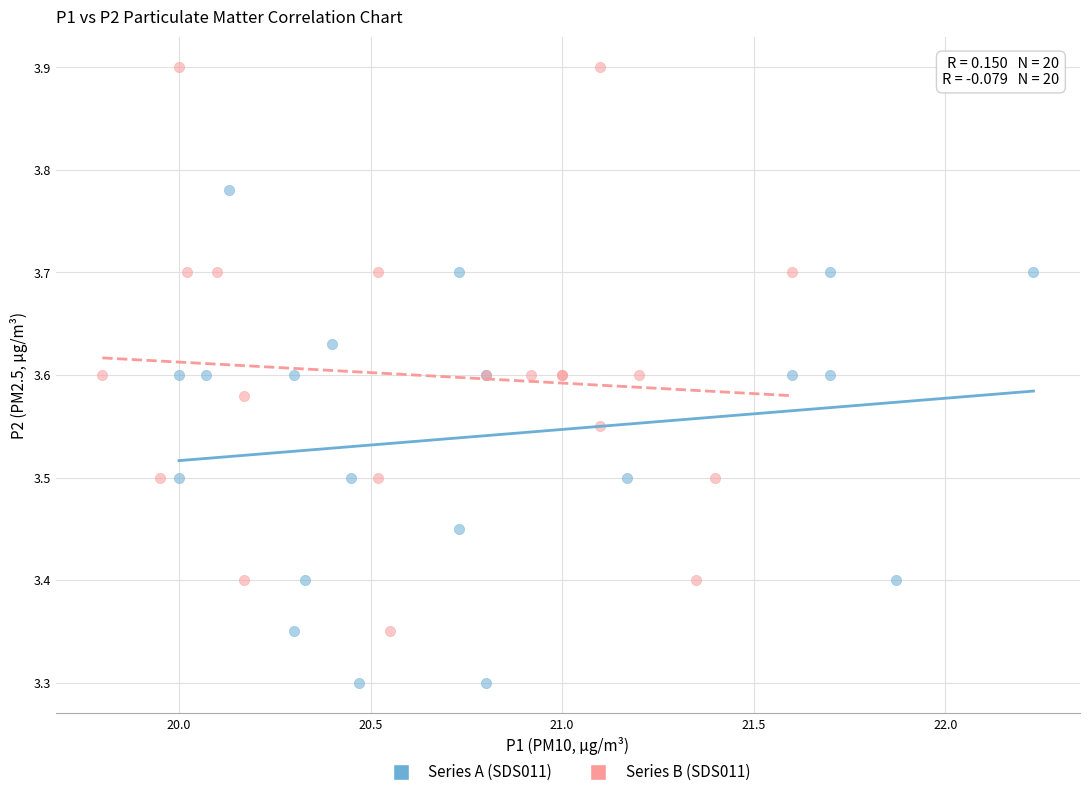

Which series reaches the maximum Y coordinate?

Series B (SDS011)